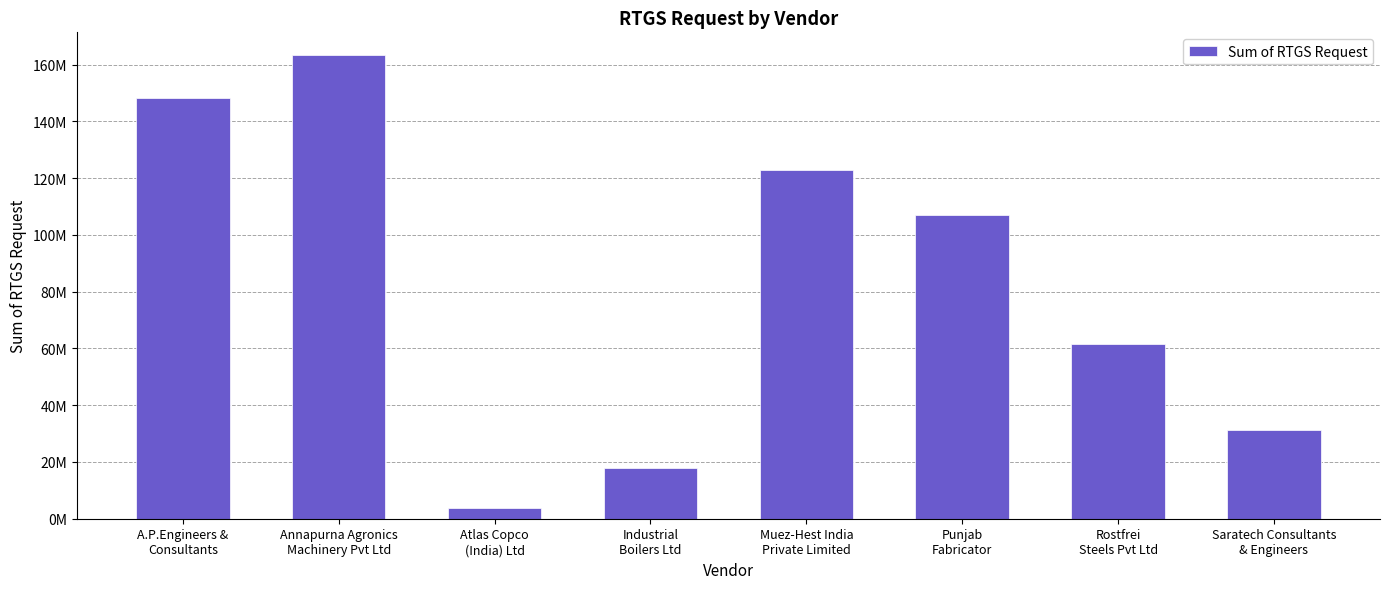

What is the value of the 5th bar from the left?

123020000